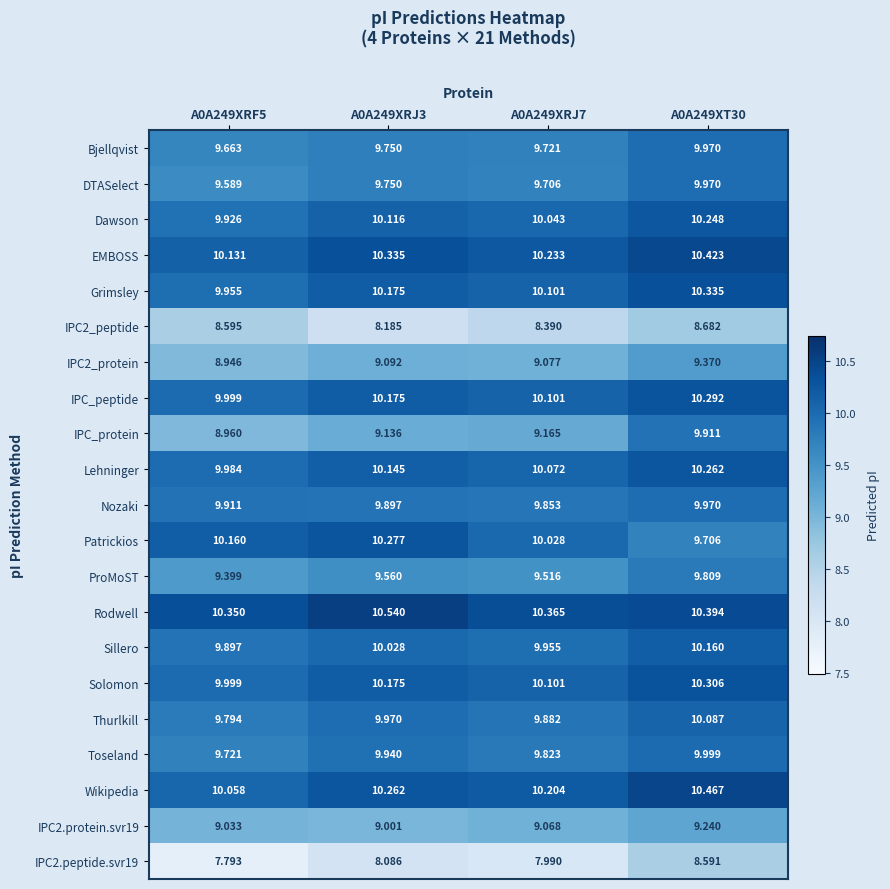

What is the greatest value displayed?

10.5